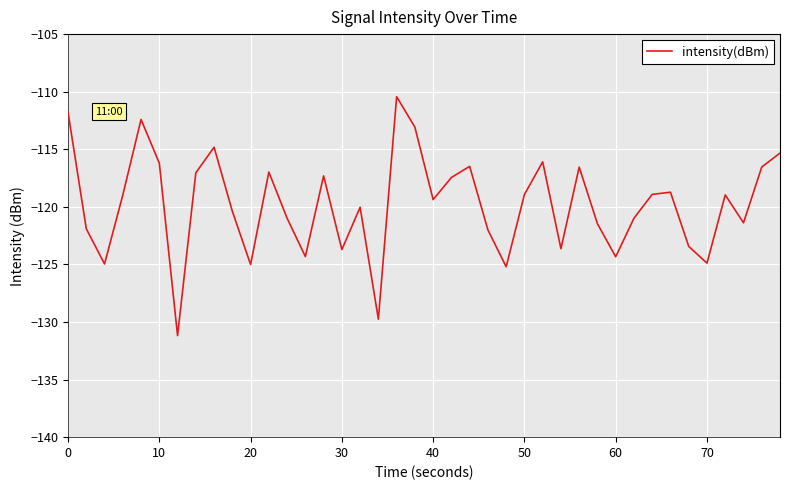

What is the greatest value displayed?

-110.4